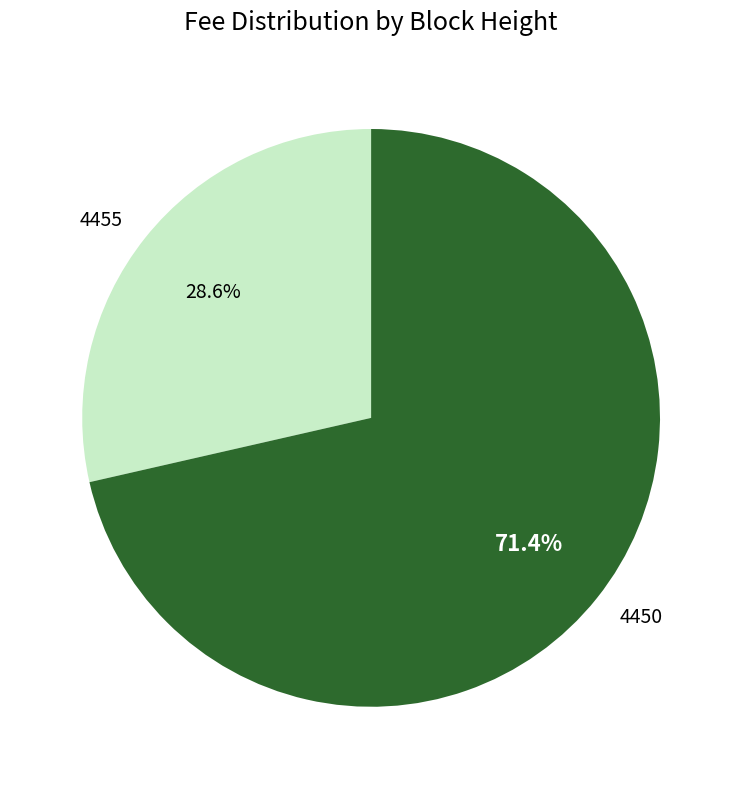

Which slice represents more than half of the pie?

4450